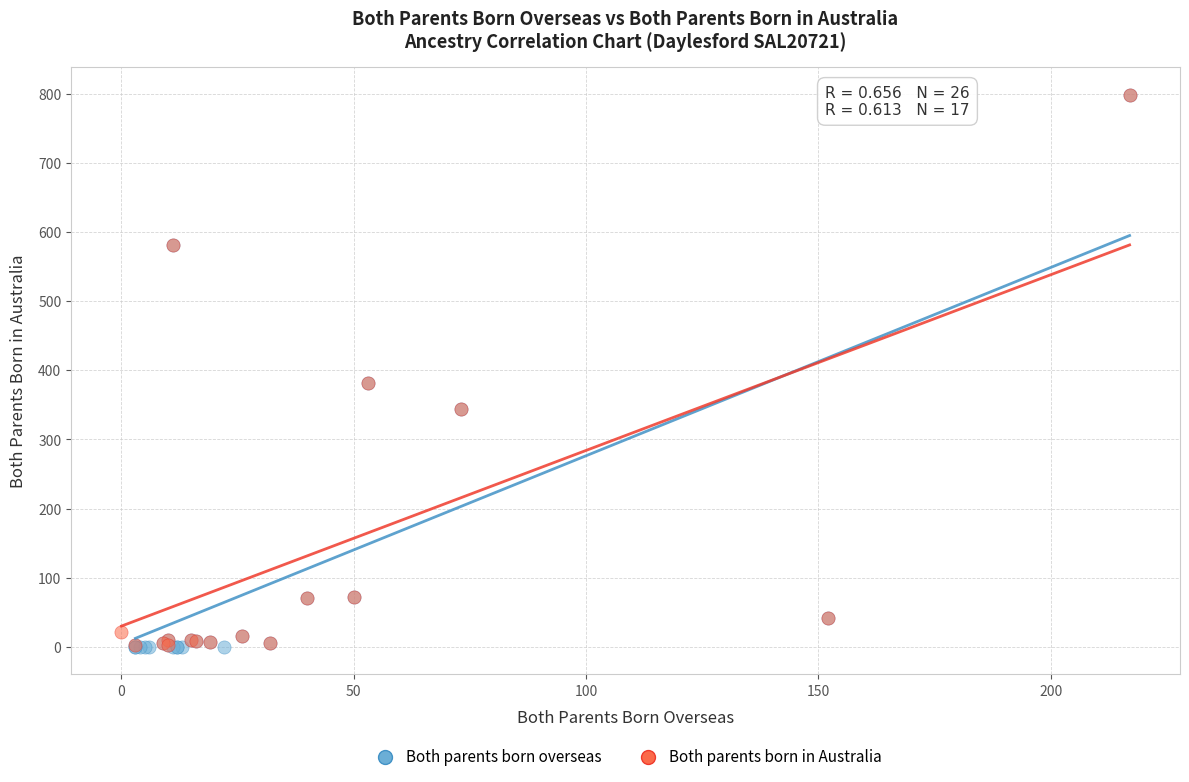

Which series has the widest spread of Y values?

Both parents born overseas